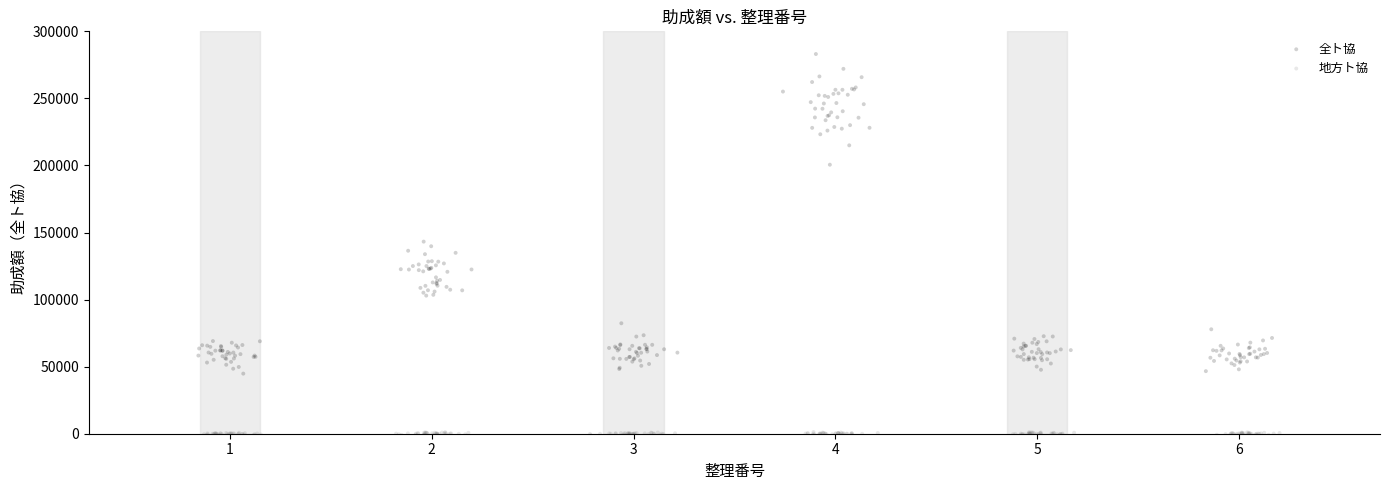

Which series has the largest Y range (max minus min)?

全ト協